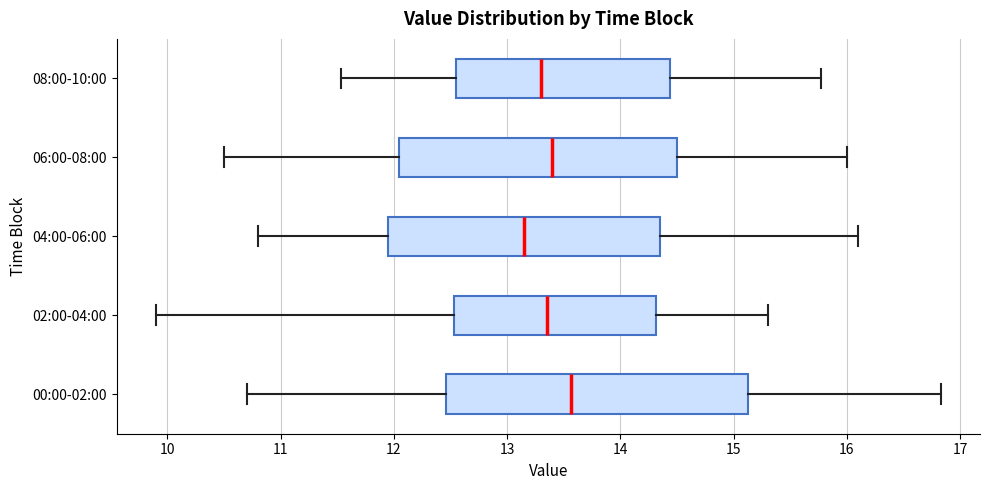

Reading bottom to top, read every box against the x-axis: the position of its median line, the range the box covers, and the ends of its whiskers. The values are not printed on the chart, so give them approximately, as read against the axis.

00:00-02:00: median 13.6, box 12.5 to 15.1, whiskers 10.7 to 16.8
02:00-04:00: median 13.4, box 12.5 to 14.3, whiskers 9.9 to 15.3
04:00-06:00: median 13.2, box 12.0 to 14.4, whiskers 10.8 to 16.1
06:00-08:00: median 13.4, box 12.1 to 14.5, whiskers 10.5 to 16.0
08:00-10:00: median 13.3, box 12.5 to 14.4, whiskers 11.5 to 15.8